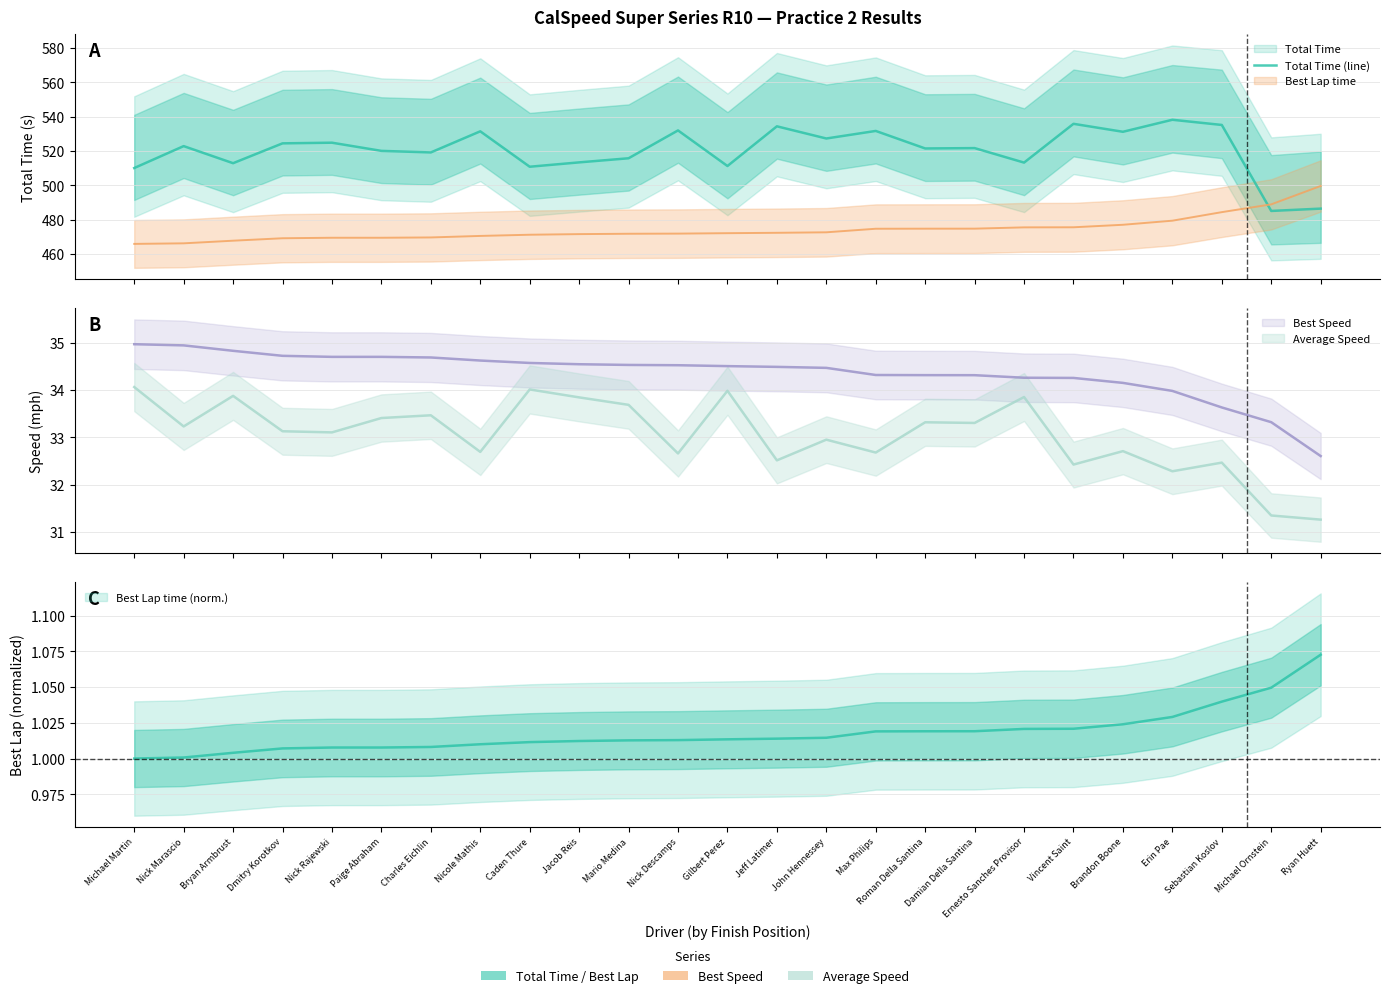

What value does the data have at Jacob Reis?

513.4